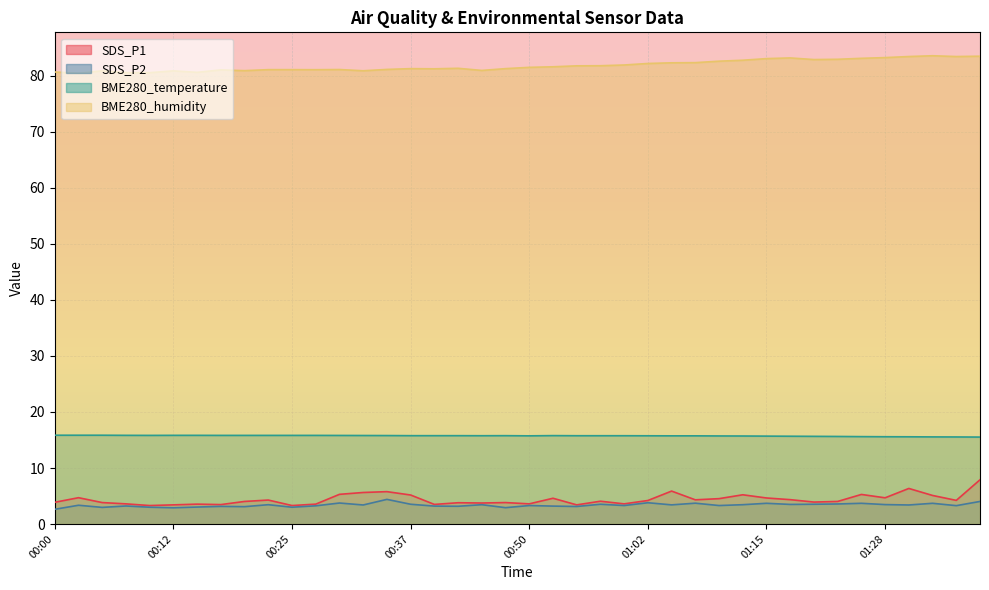

Which category has the highest value across all series?

01:33